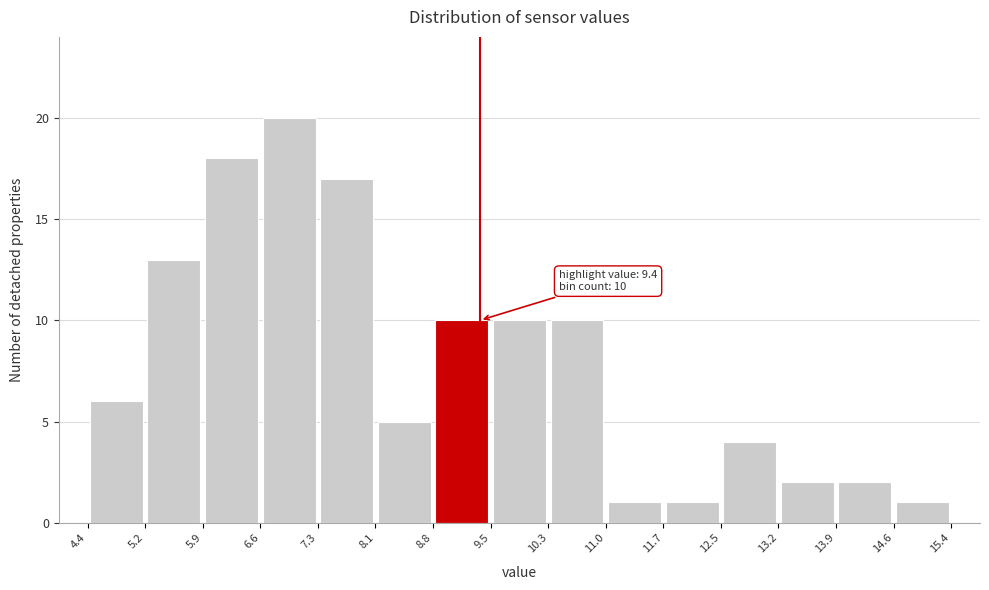

Over which range of the x-axis is the bar tallest?

6.6 to 7.3